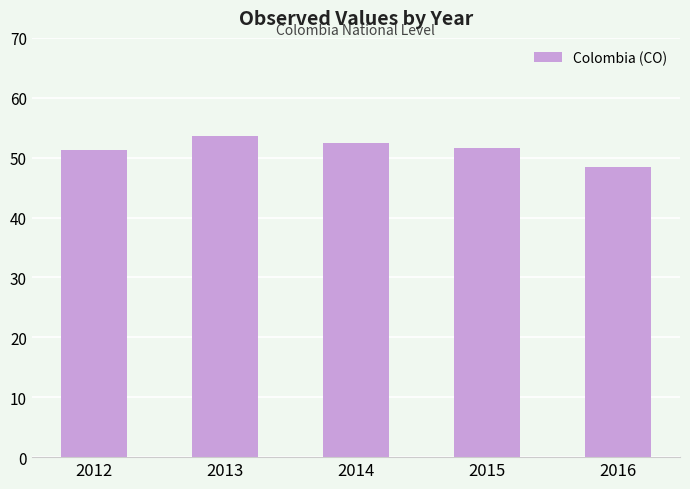

What is the difference between the values at 2013 and 2016?

5.2